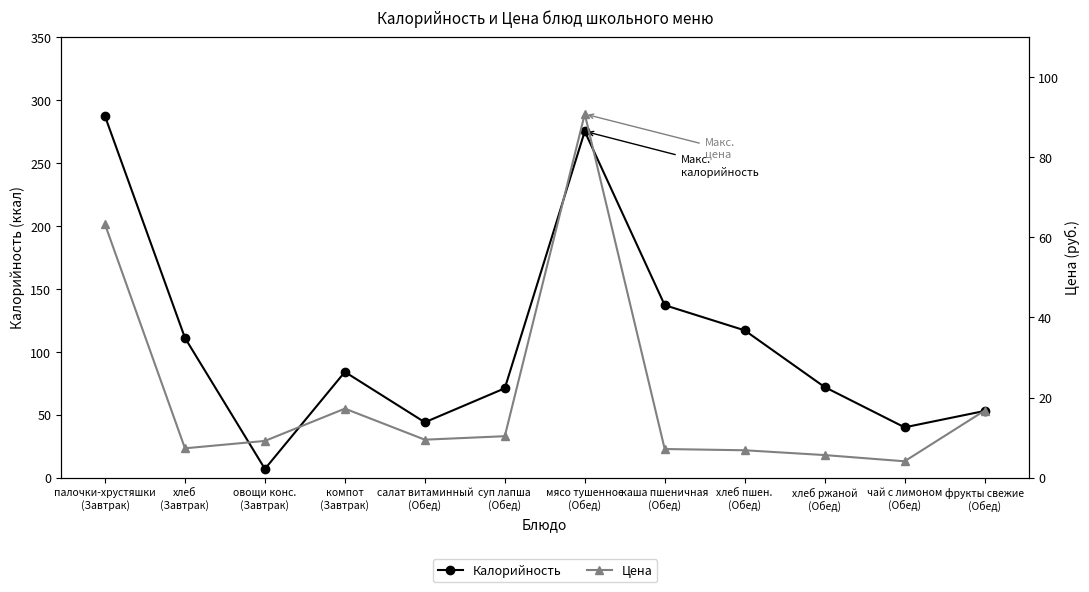

At which category is the sum across all series the highest?

мясо тушенное
(Обед)